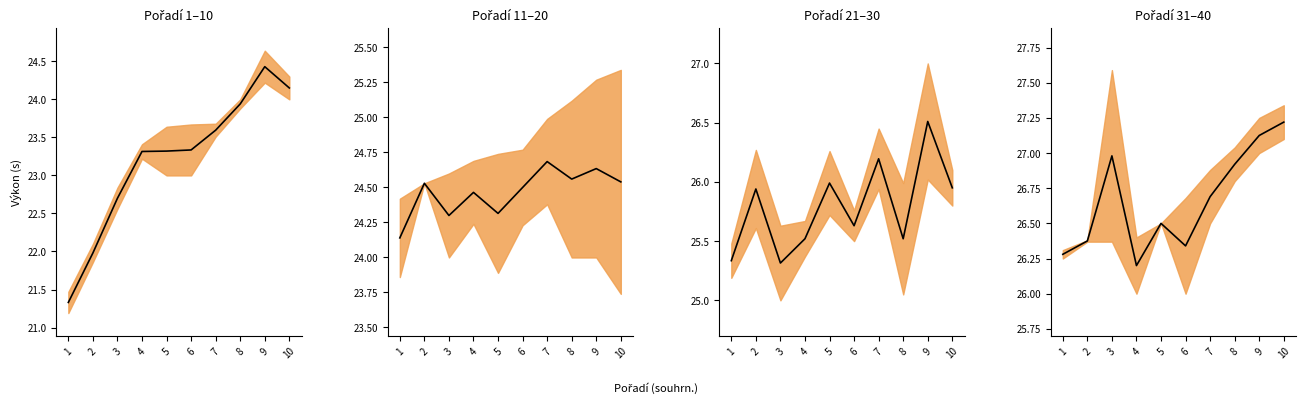

Is this an area chart (filled region under the line)?

No